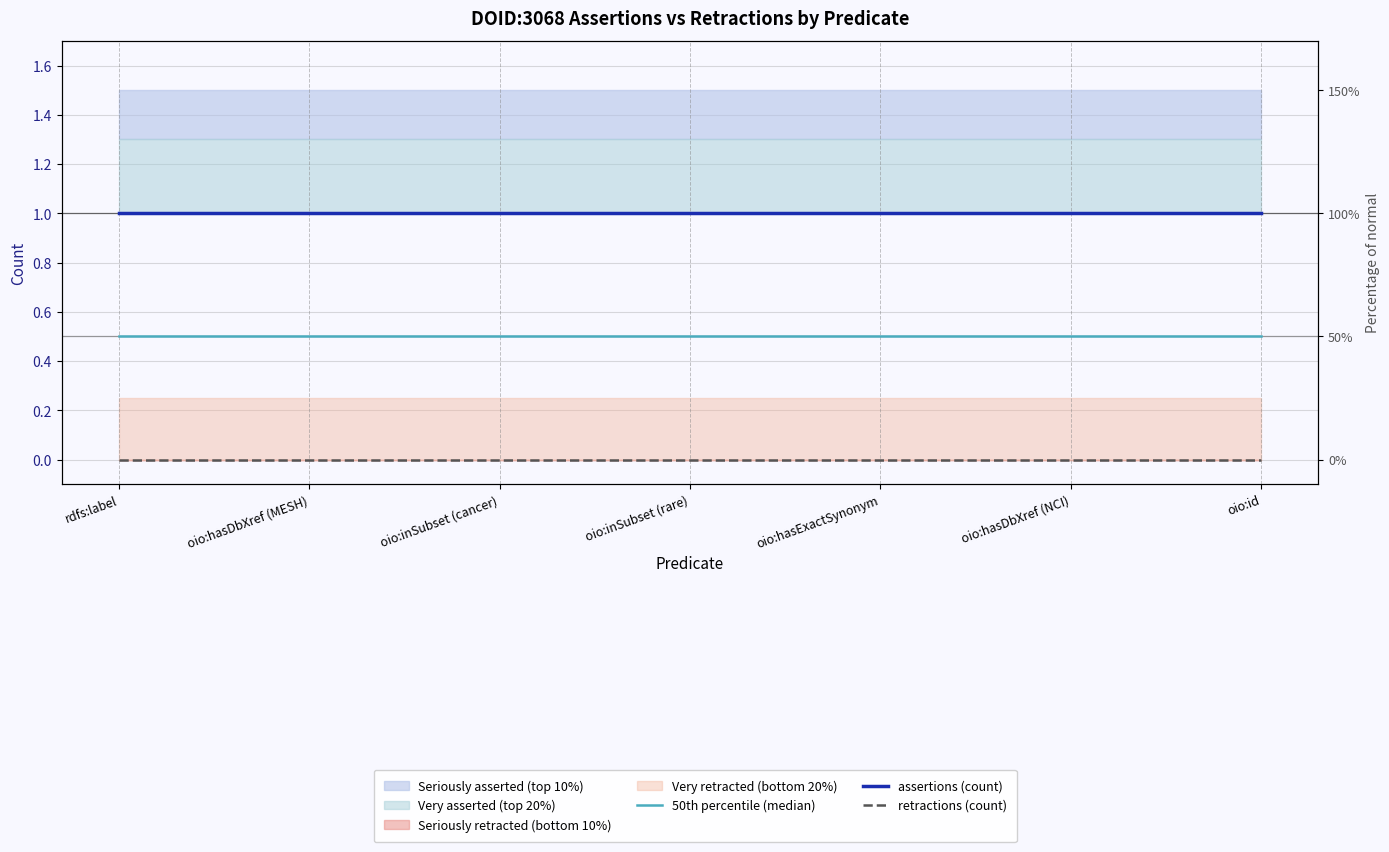

What is the label of the 7th point from the left?

oio:id